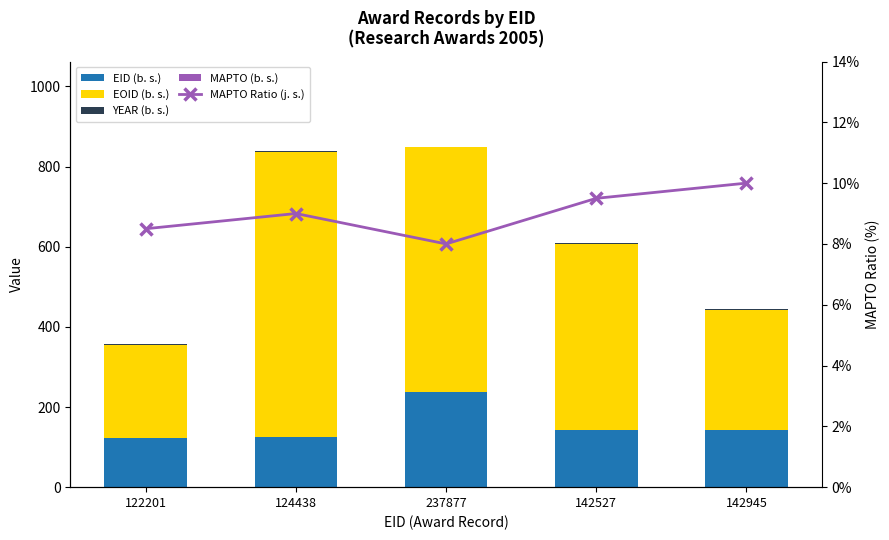

At which category is the sum across all series the highest?

237877